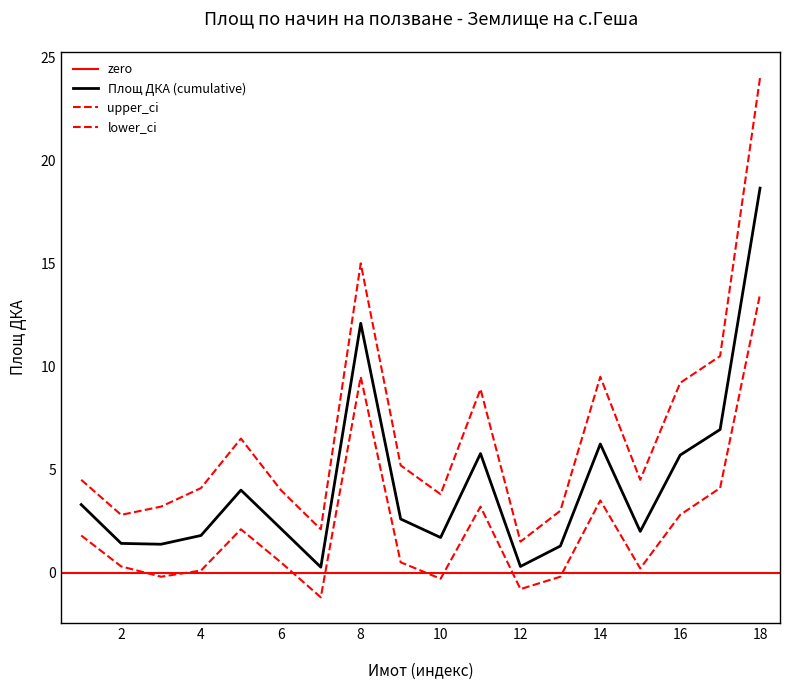

How many data points does each series have?

18